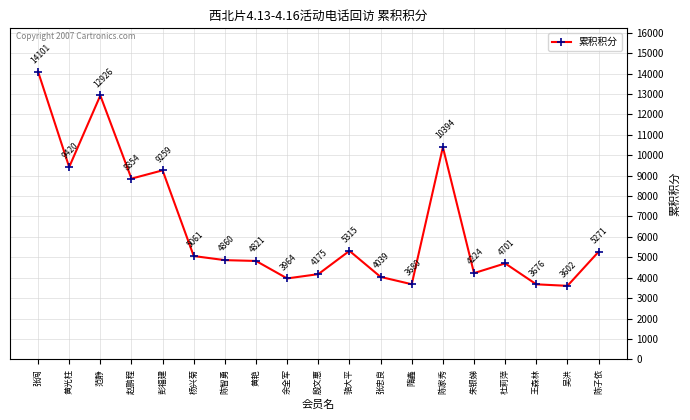

What is the sum of all values?

122341.8